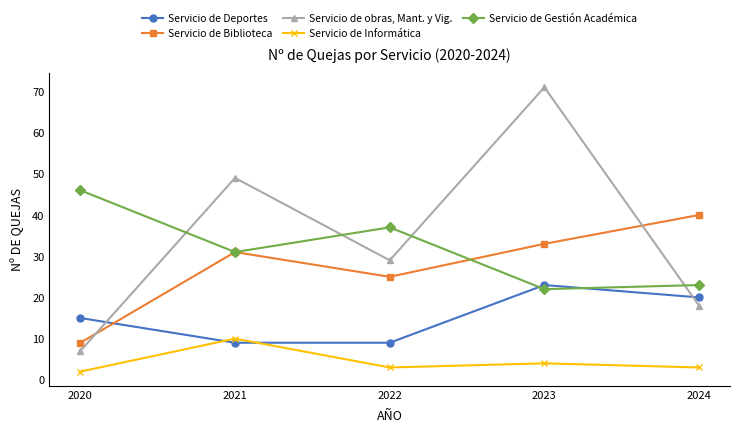

What is the difference between the maximum and minimum values in the Servicio de Biblioteca series?

31